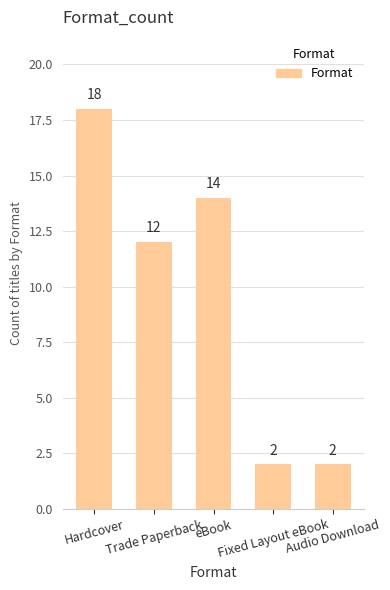

What is the greatest value displayed?

18